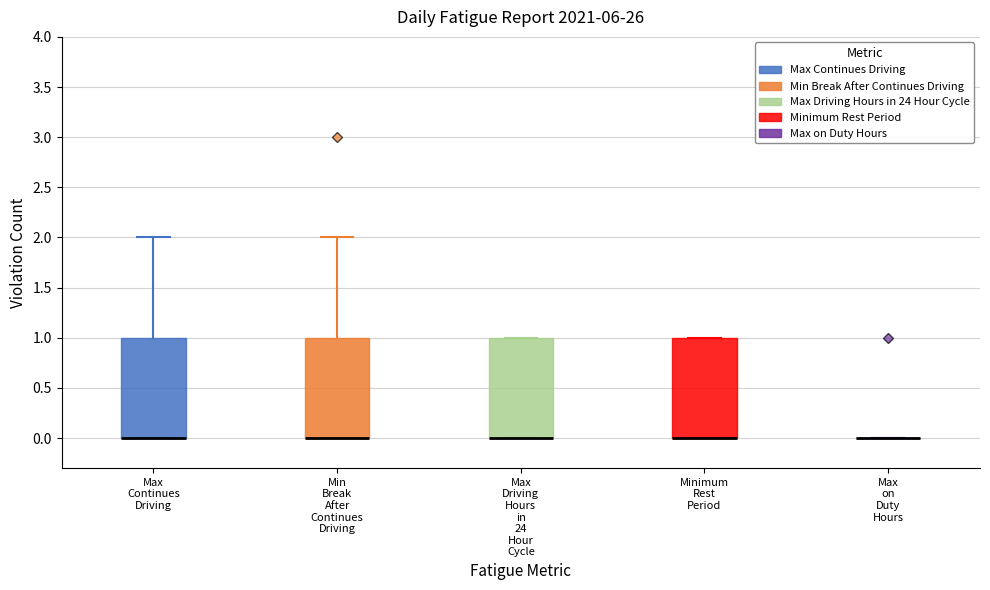

Reading left to right, transcribe this box plot: for each box, give where its median line is, the range the box spans, and where its two whiskers end, as read against the y-axis. The values are not printed on the chart, so give them approximately, as read against the axis.

Max Continues Driving: median 0 (drawn on the box's lower edge), box 0 to 1, whiskers 0 to 2
Min Break After Continues Driving: median 0 (drawn on the box's lower edge), box 0 to 1, whiskers 0 to 2
Max Driving Hours in 24 Hour Cycle: median 0 (drawn on the box's lower edge), box 0 to 1, whiskers 0 to 1
Minimum Rest Period: median 0 (drawn on the box's lower edge), box 0 to 1, whiskers 0 to 1
Max on Duty Hours: box collapsed to a line at 0, whiskers 0 to 0